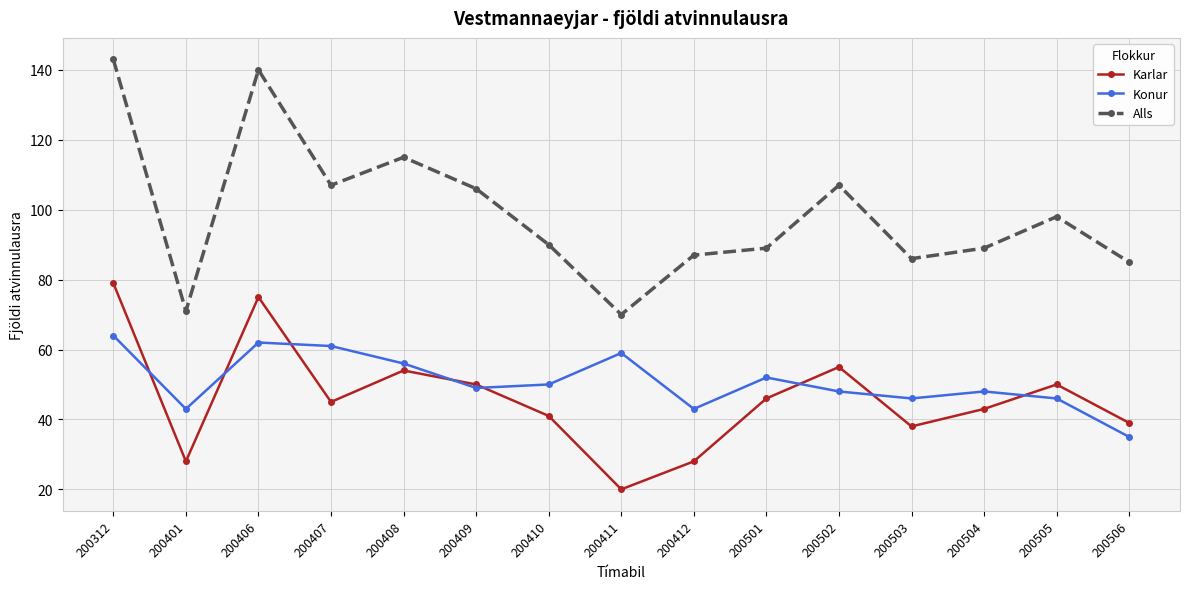

What is the spread (max minus min) of values at 200411?

50